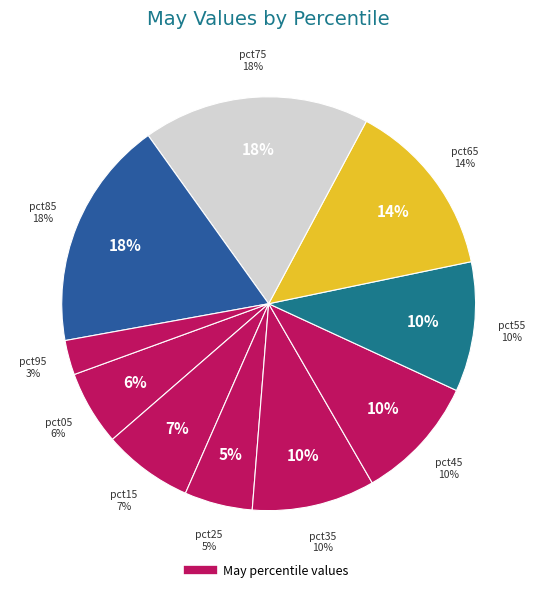

Is pct05 the majority of the pie?

No